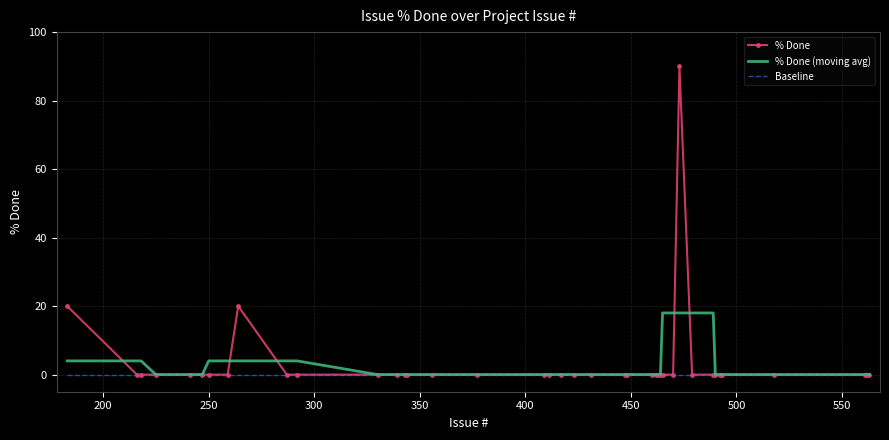

Count the number of data series in this chart.

3